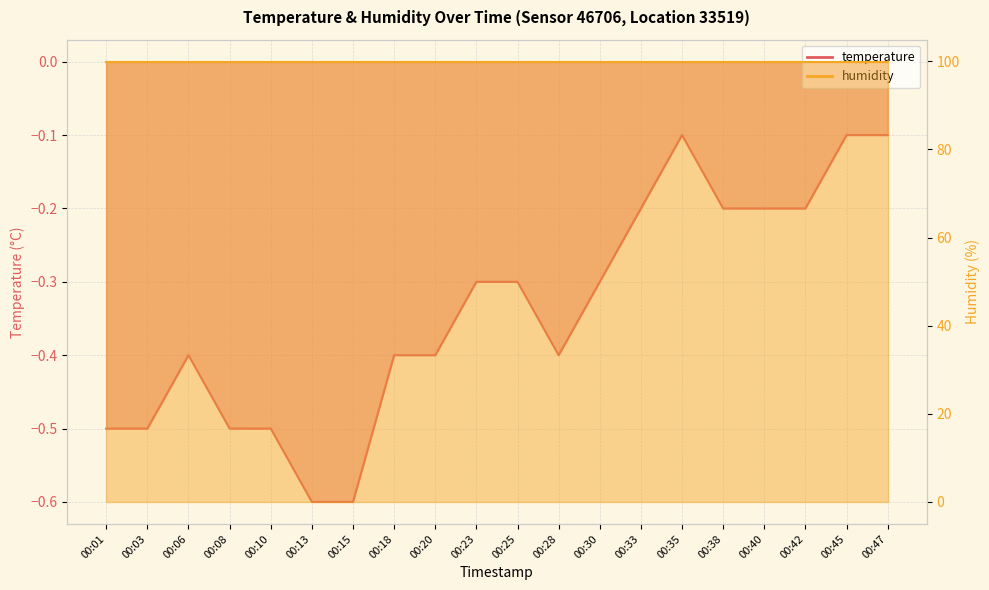

The value at 00:38 is -0.2. True or false?

True